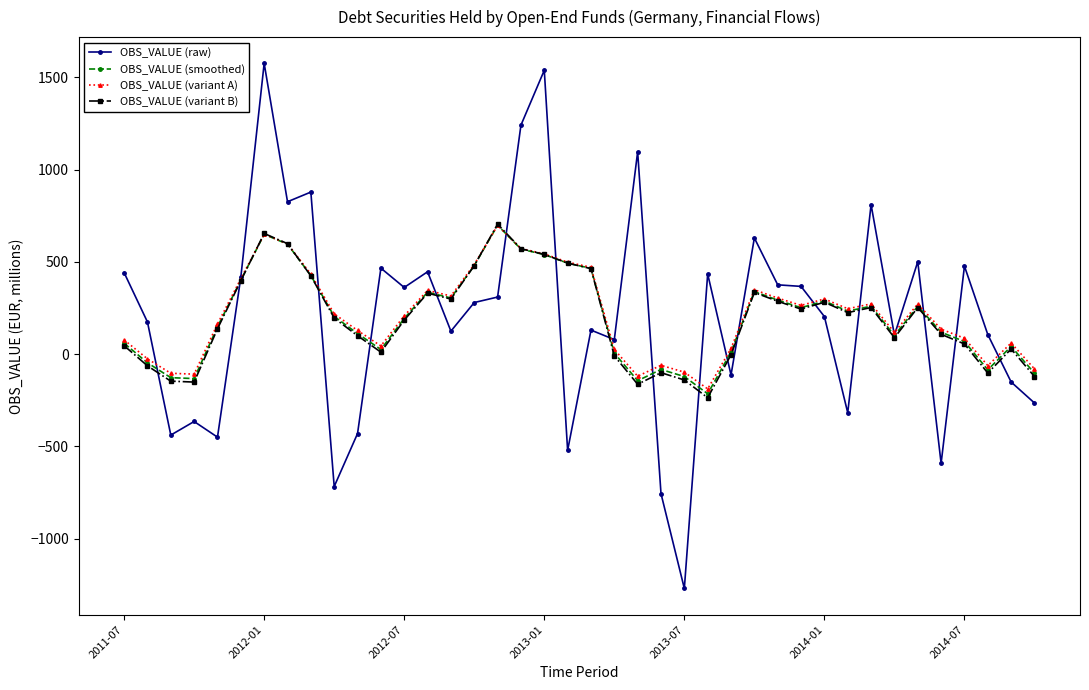

True or false: OBS_VALUE (variant B) has more than 0 points higher than both neighbors.

True